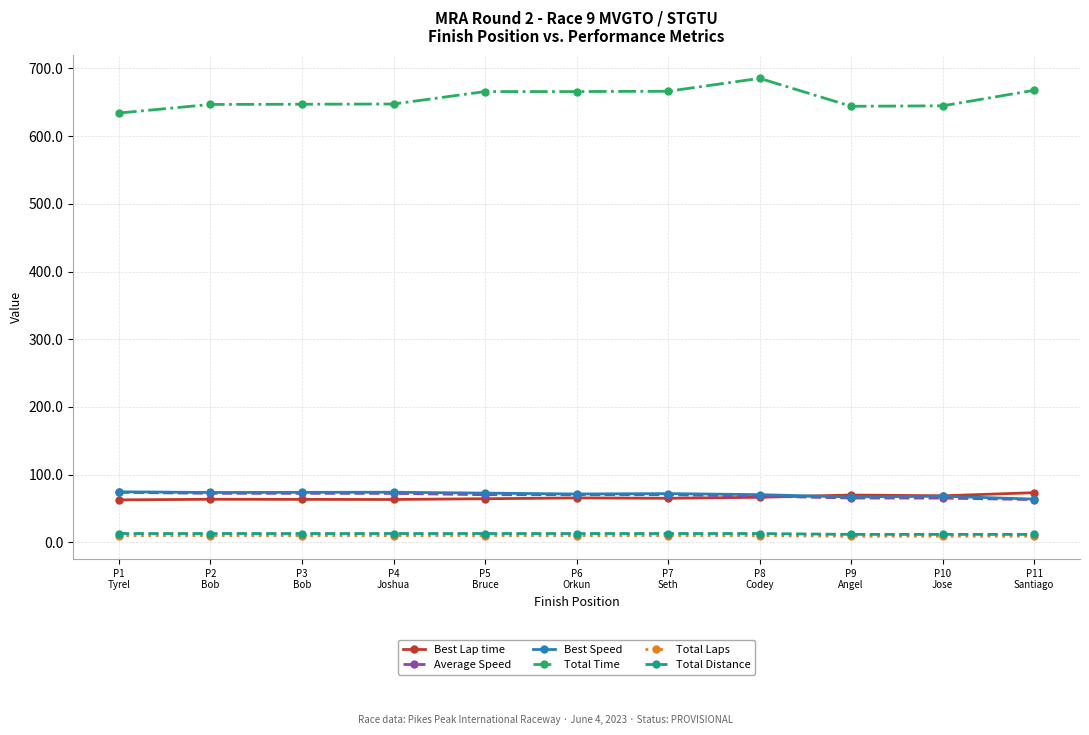

What position from the left is P2
Bob?

2